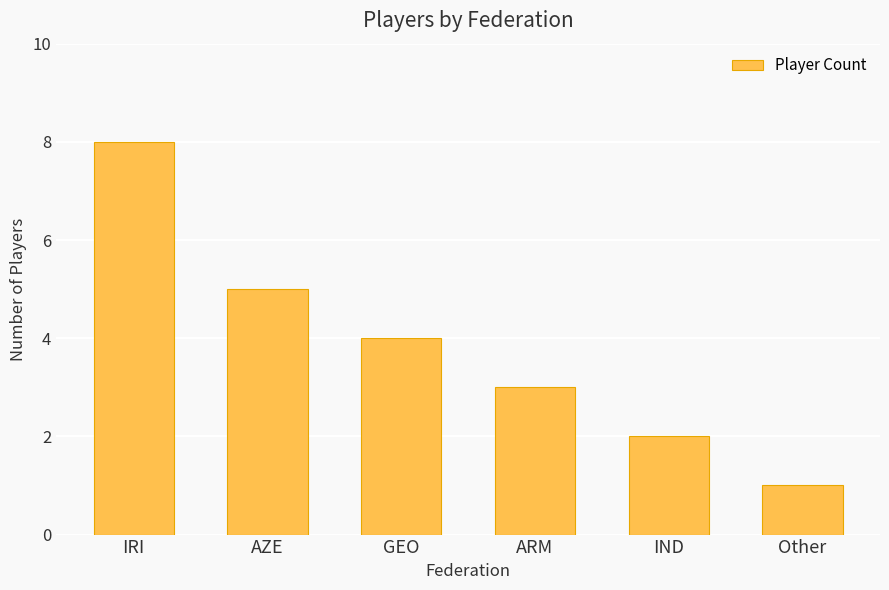

Count the number of categories in the chart.

6